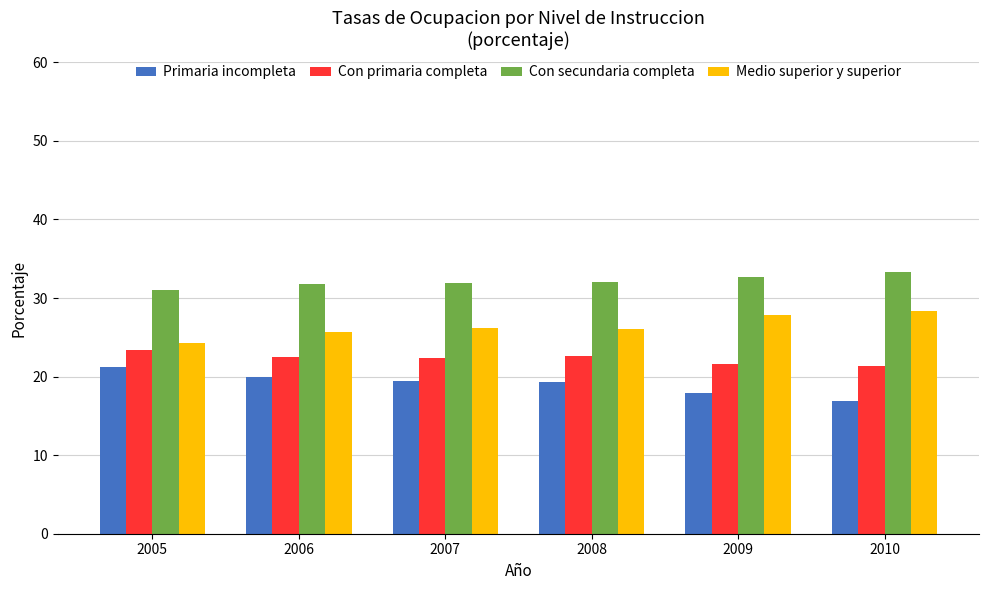

The value of Primaria incompleta at 2005 is 33.0. True or false?

False